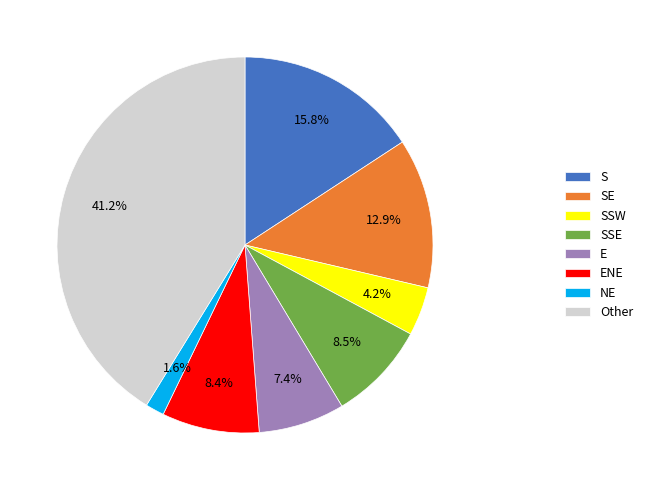

Is SSE the majority of the pie?

No